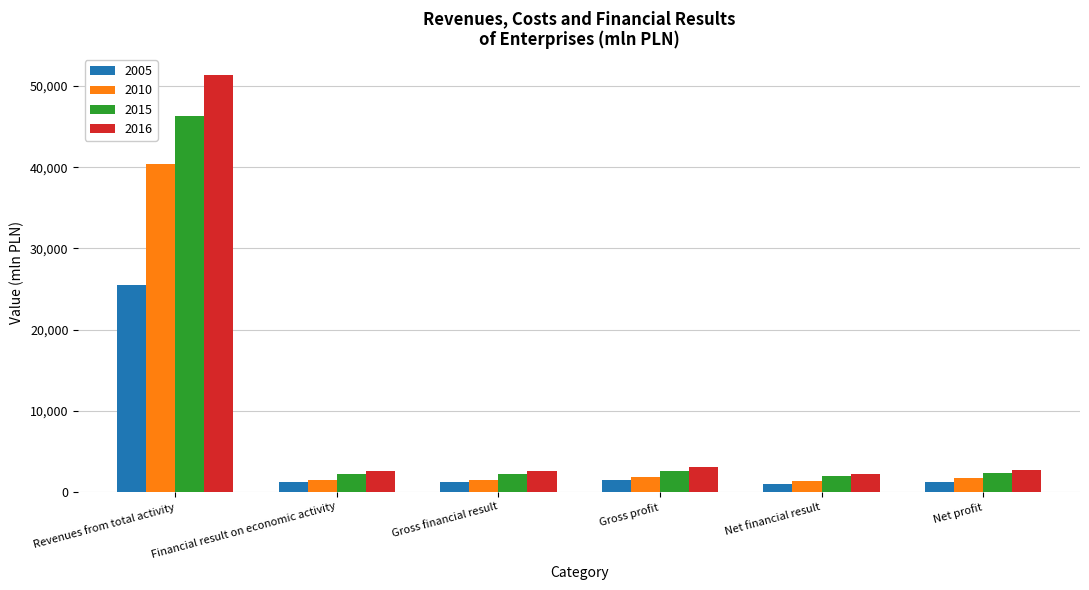

What is the smallest value displayed?

982.0